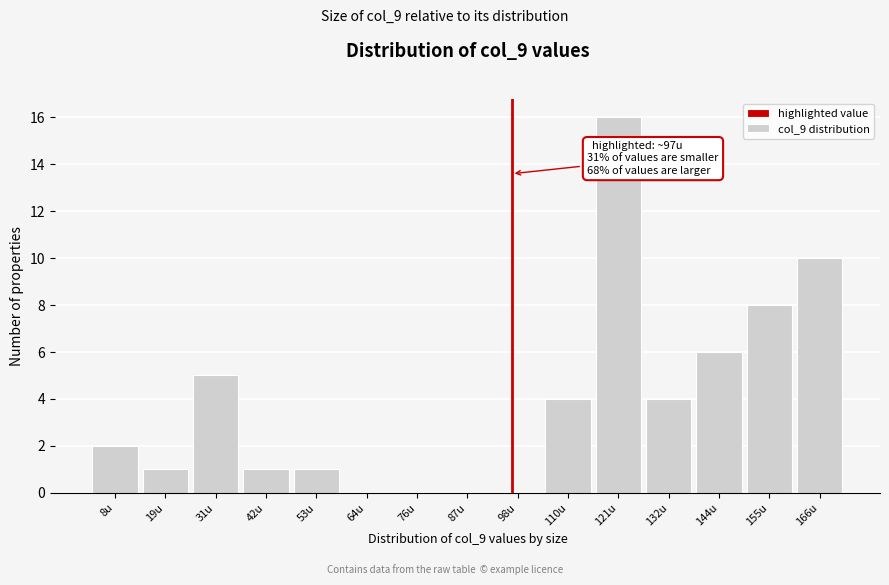

Over which range of the x-axis is the bar tallest?

116 to 126